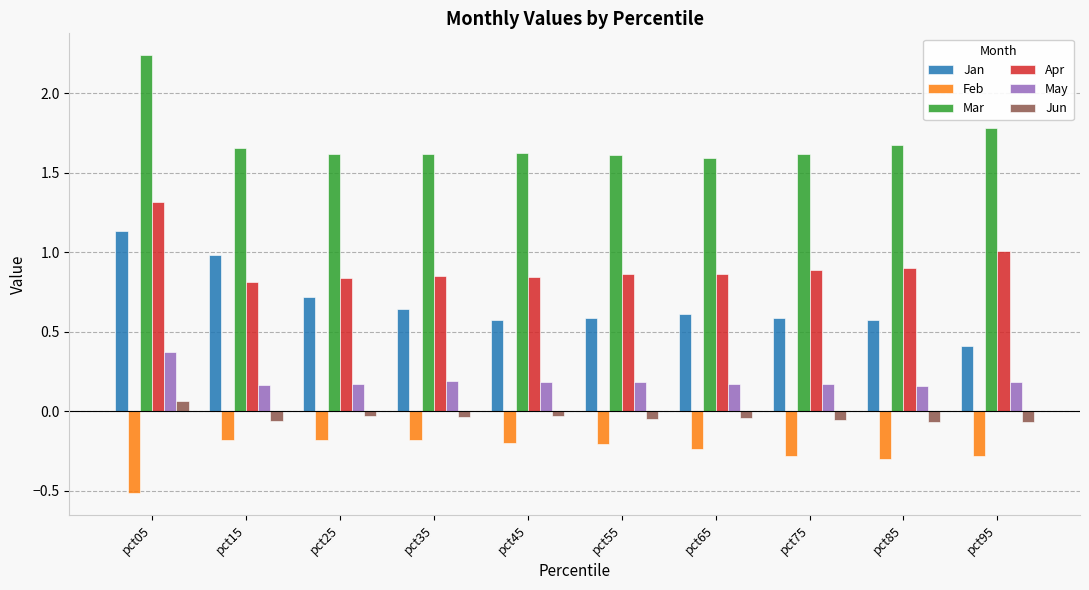

What is the minimum value shown in the chart?

-0.5